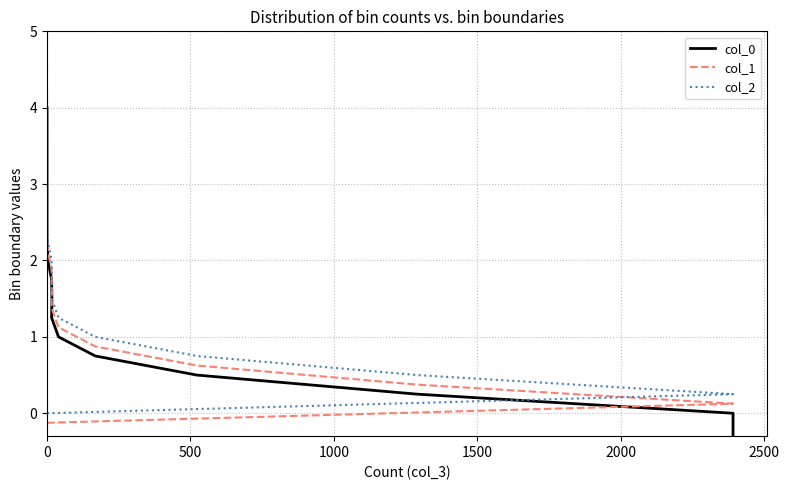

At which label does col_0 first exceed 2?

10